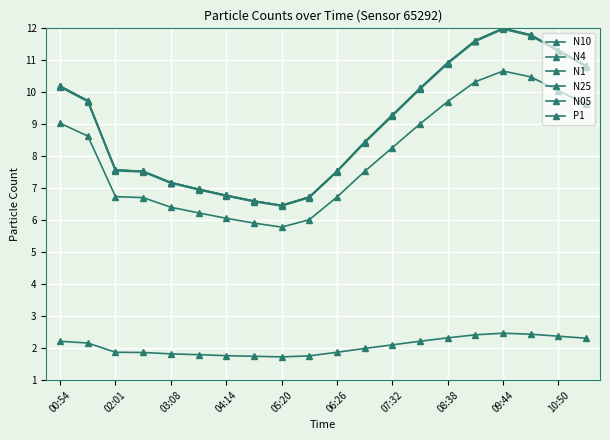

Does the chart have visible grid lines?

Yes